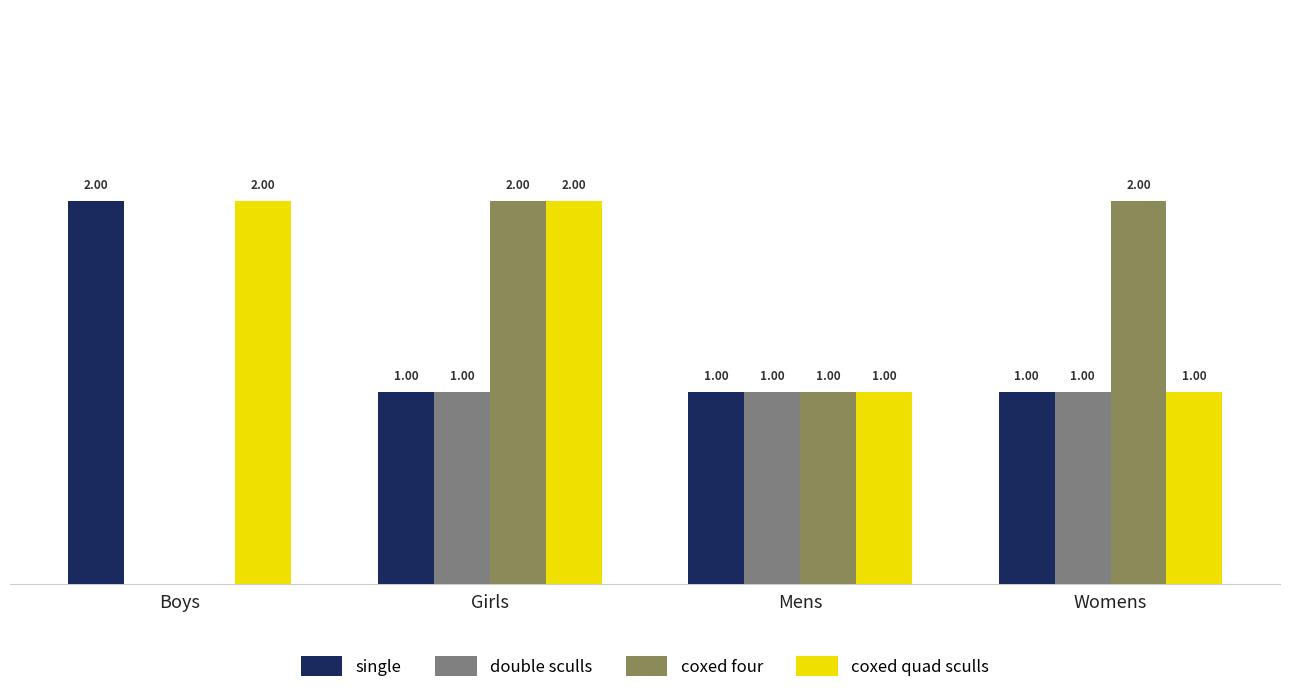

Is the value of single at Mens greater than the value of coxed four at Girls?

No